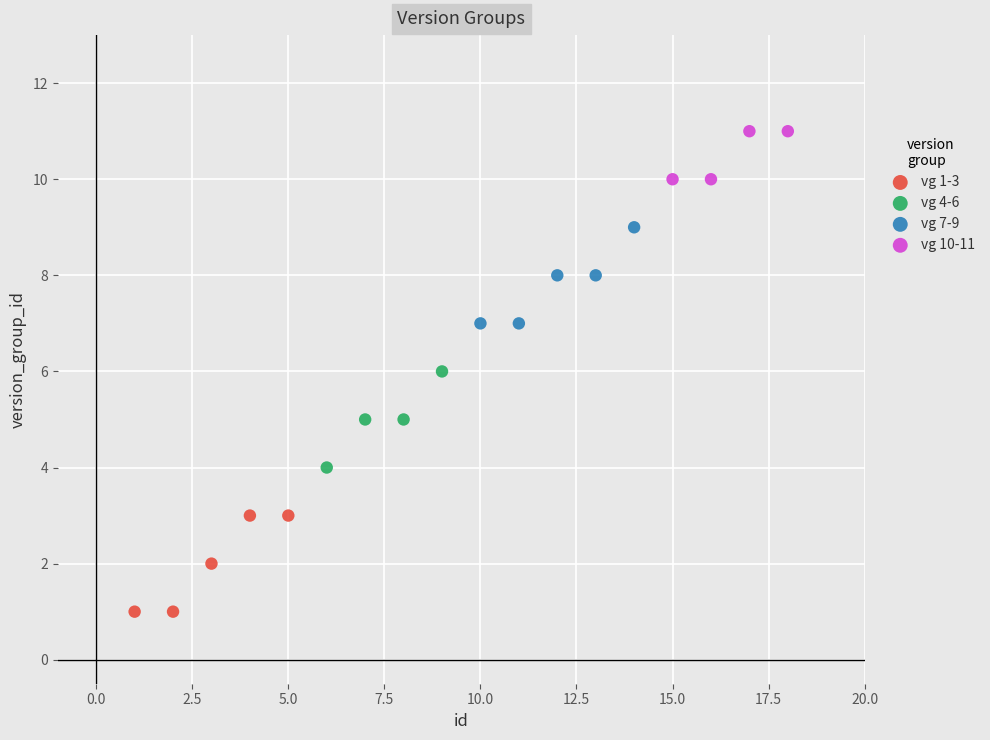

Which series contains the lowest Y value?

vg 1-3